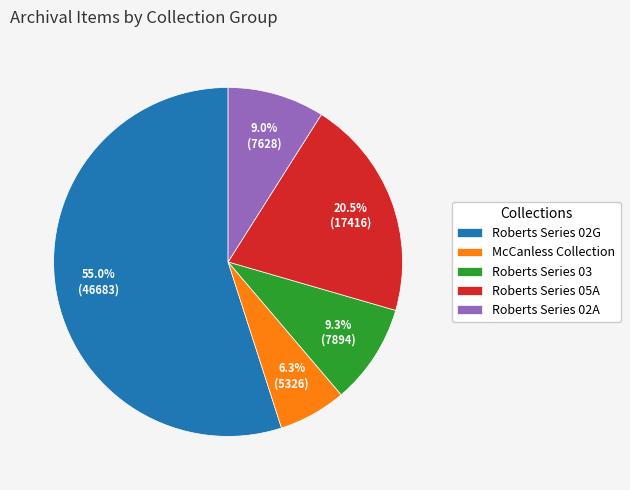

Which category accounts for the majority?

Roberts Series 02G